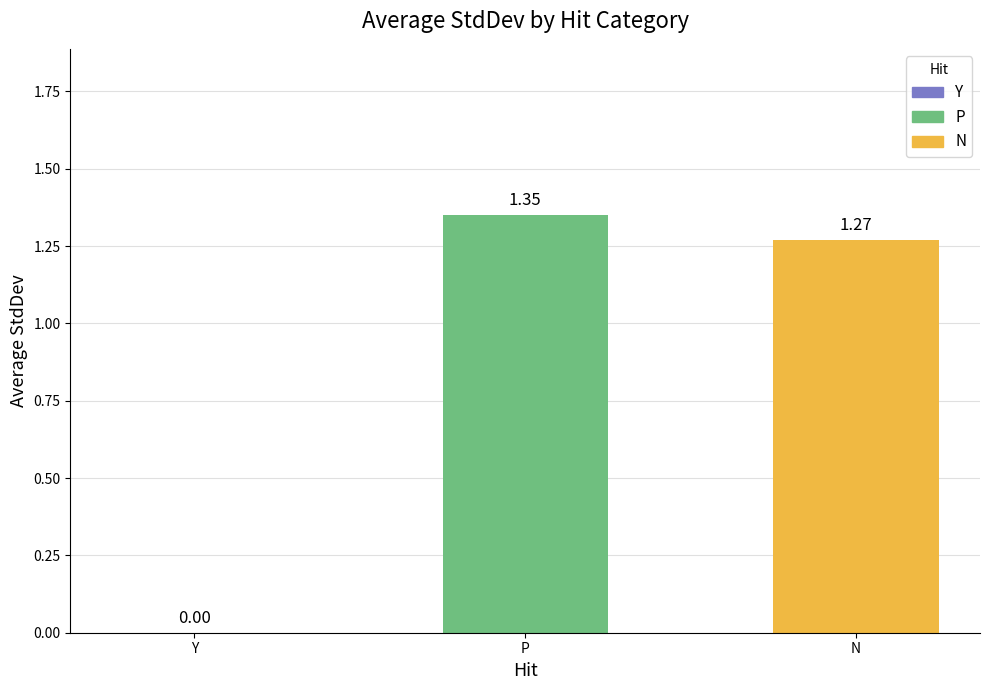

What is the sum of the values at N and P?

2.6